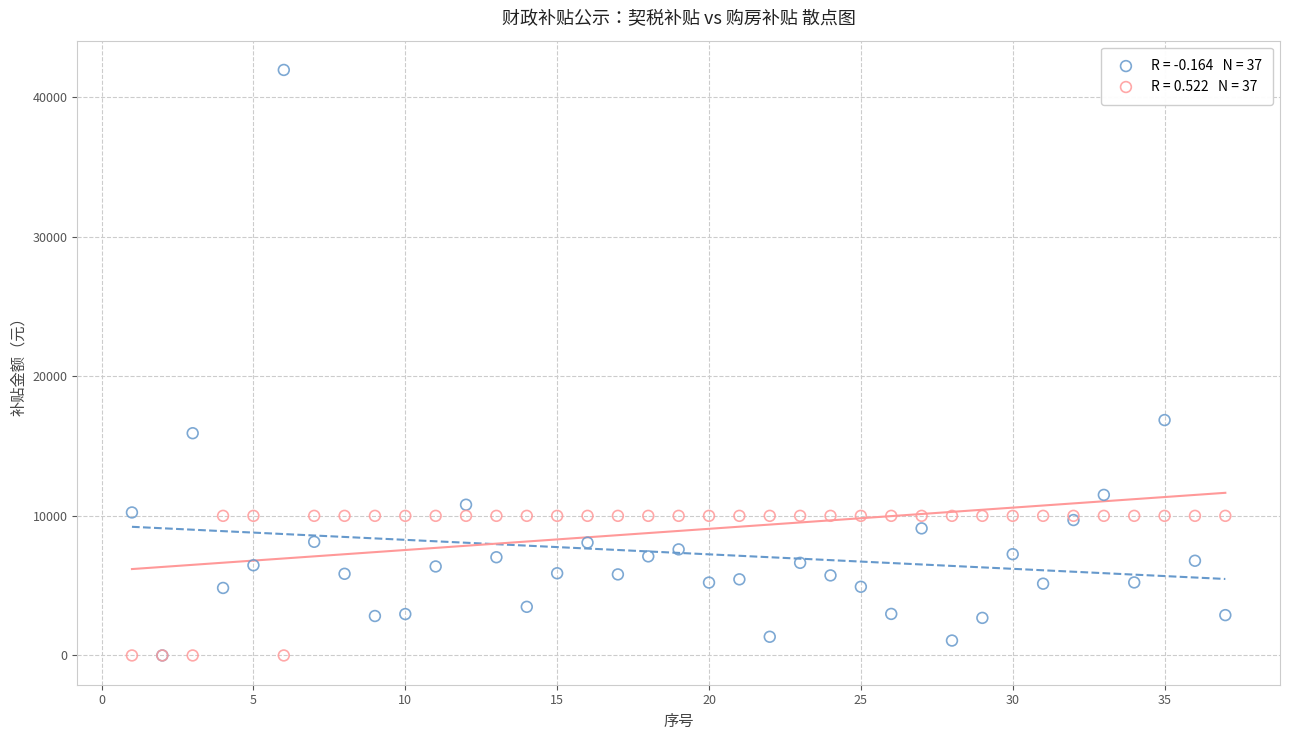

Across all series, what Y value is closest to 20970?

16860